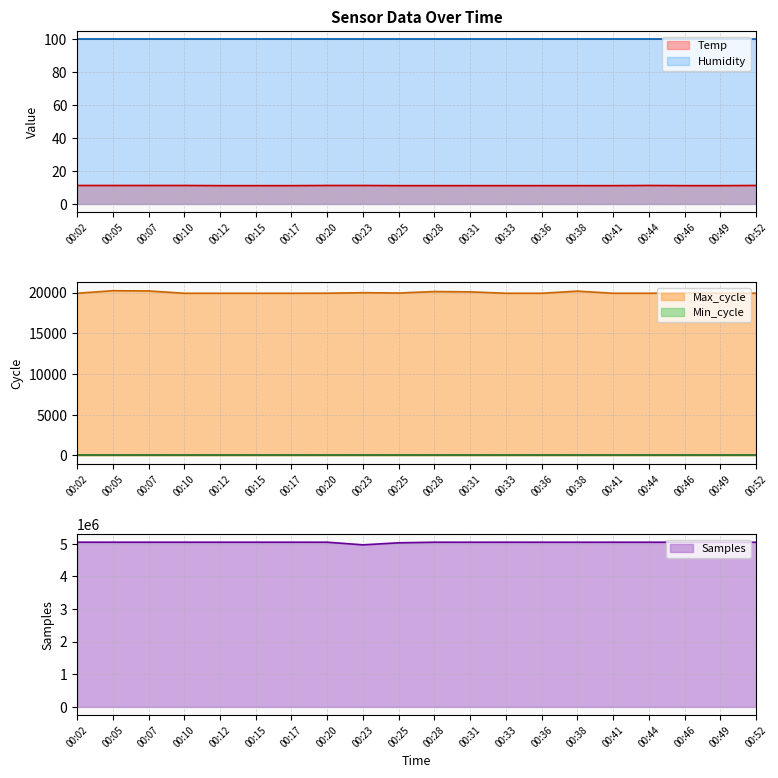

What is the highest value of the Samples series?

5045062